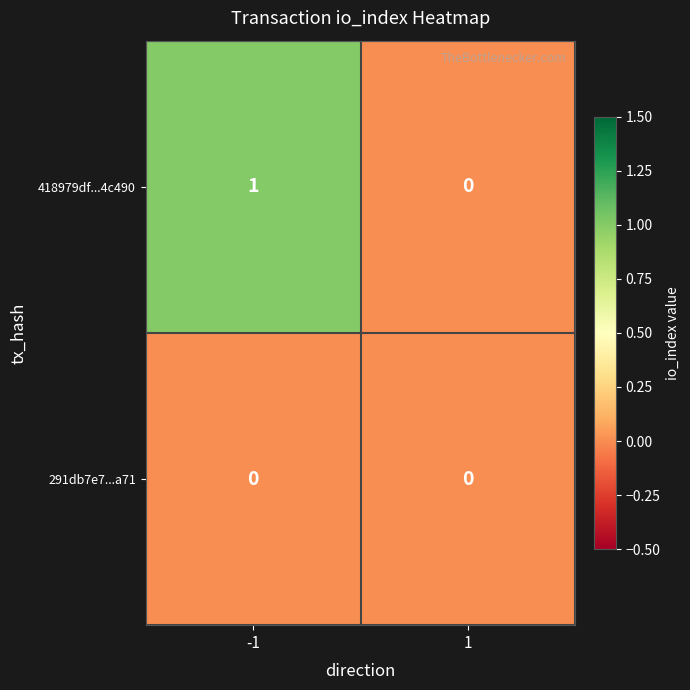

At -1, list the series in order from largest to smallest.

418979df...4c490, 291db7e7...a71